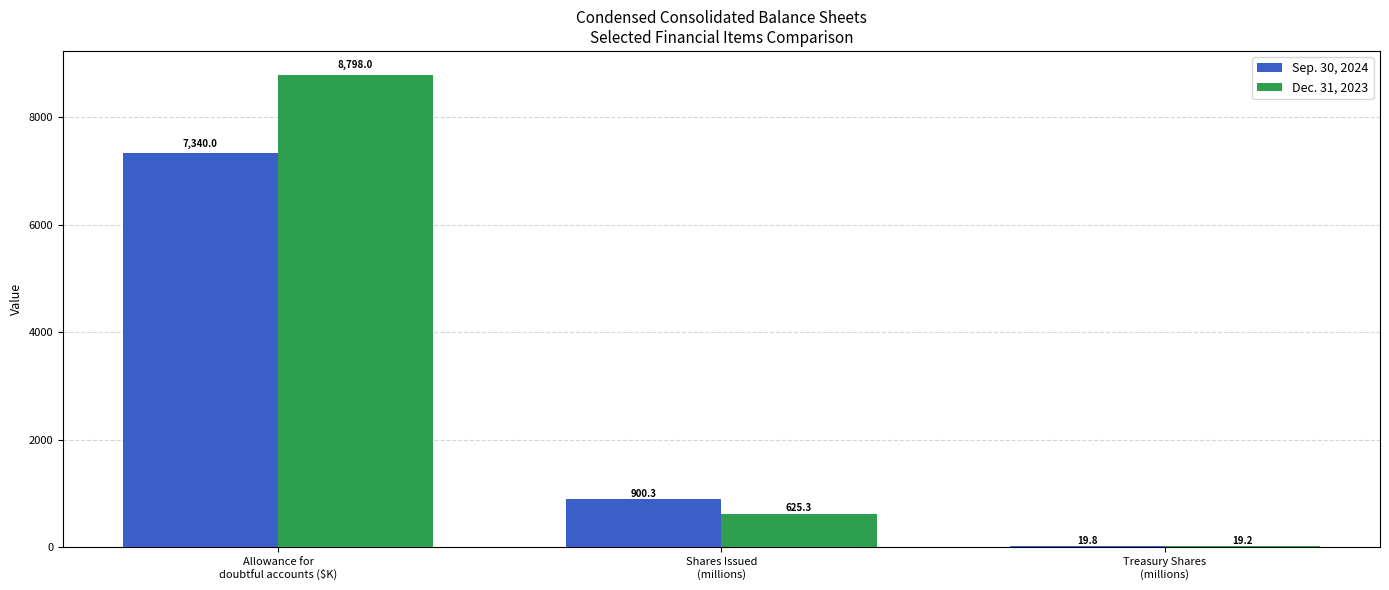

What is the maximum value for Dec. 31, 2023?

8798.0